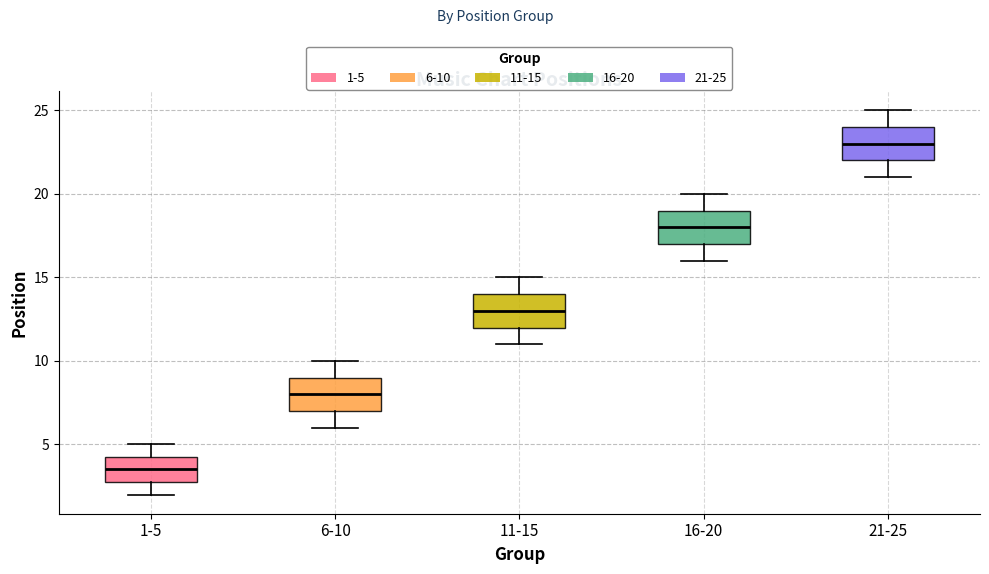

Reading left to right, transcribe this box plot: for each box, give where its median line is, the range the box spans, and where its two whiskers end, as read against the y-axis. The values are not printed on the chart, so give them approximately, as read against the axis.

1-5: median 3.5, box 3.0 to 4.5, whiskers 2.0 to 5.0
6-10: median 8.0, box 7.0 to 9.0, whiskers 6.0 to 10.0
11-15: median 13.0, box 12.0 to 14.0, whiskers 11.0 to 15.0
16-20: median 18.0, box 17.0 to 19.0, whiskers 16.0 to 20.0
21-25: median 23.0, box 22.0 to 24.0, whiskers 21.0 to 25.0